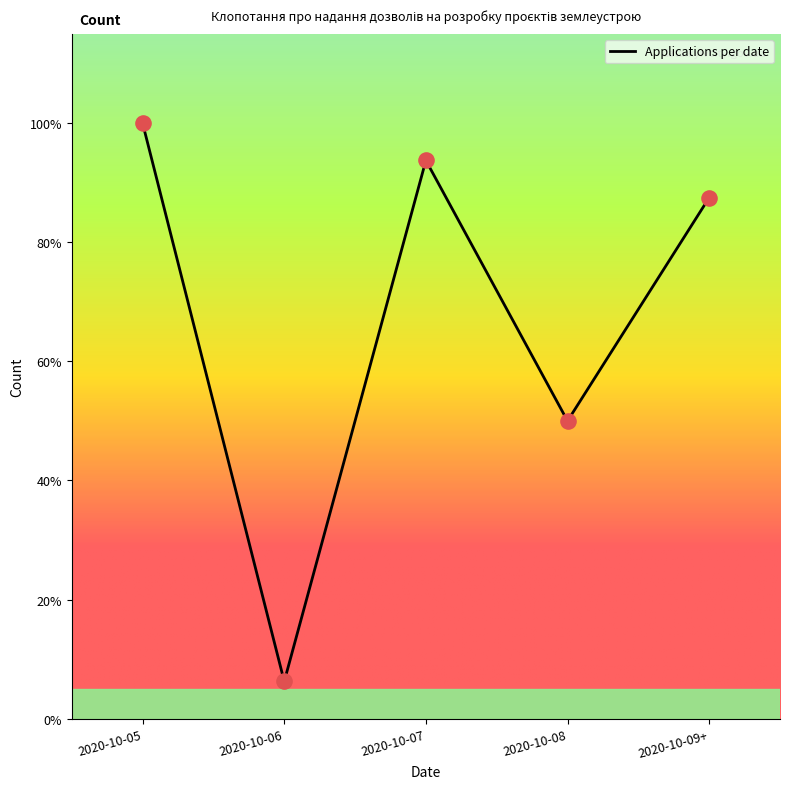

Is this an area chart (filled region under the line)?

No